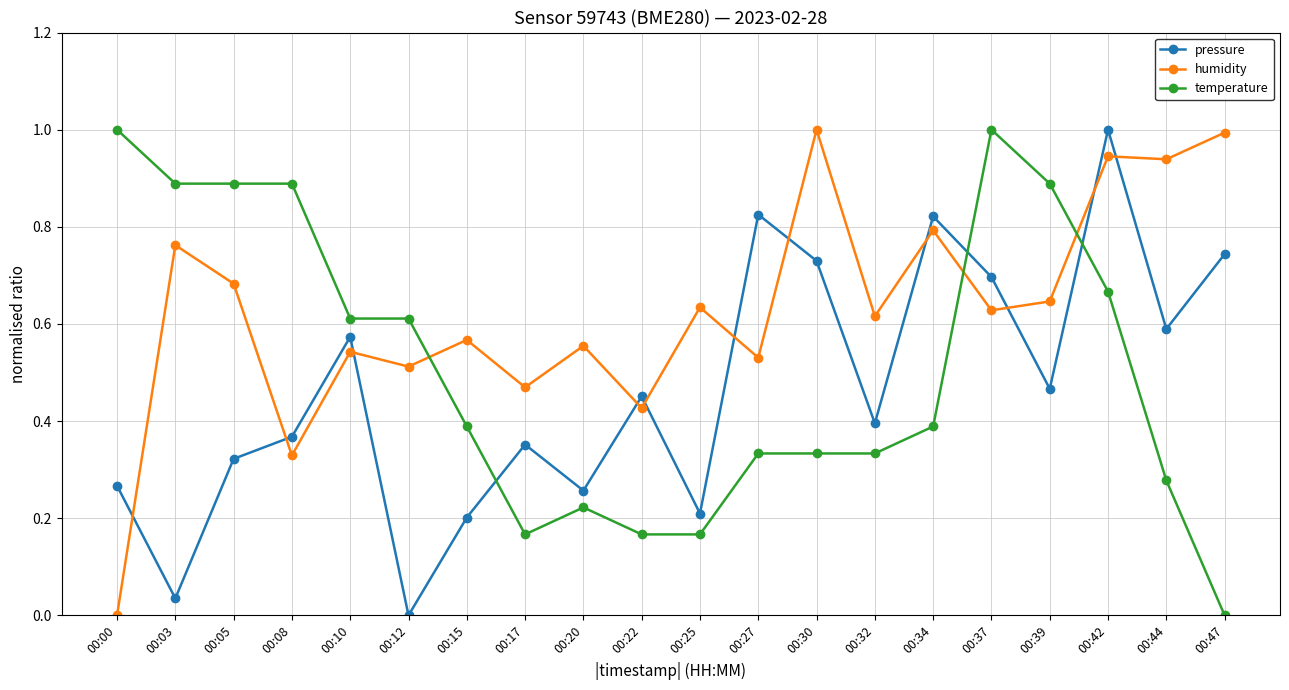

Where is the first local maximum for humidity?

00:03